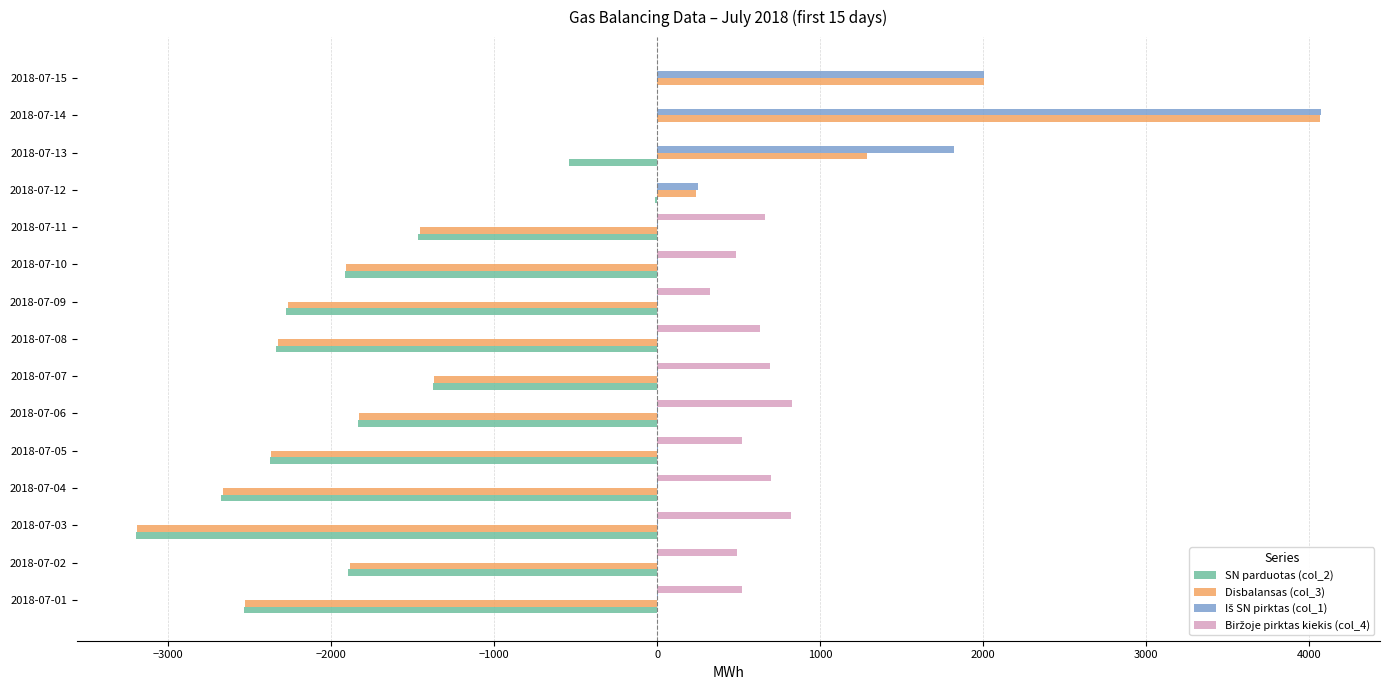

What is the sum of all SN parduotas (col_2) values?

-24434.3